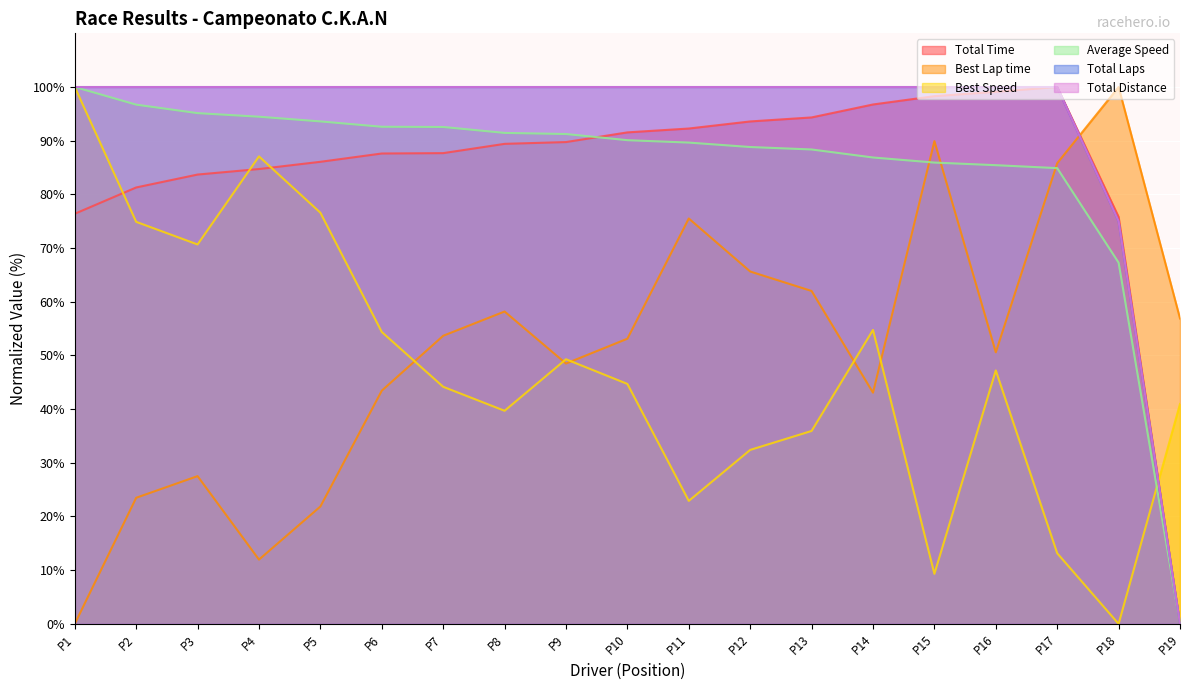

How many interior local peaks does the Total Time series have?

1